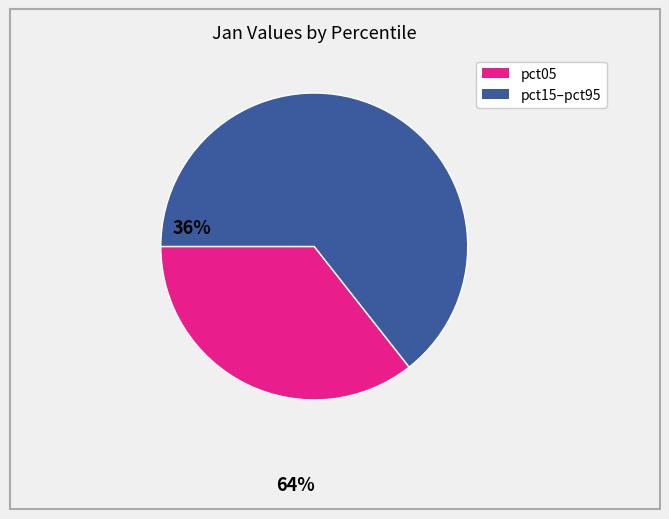

Does any single category account for the majority?

Yes